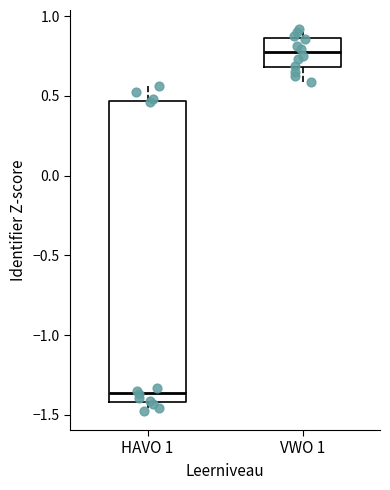

Which box has the lowest median line?

HAVO 1